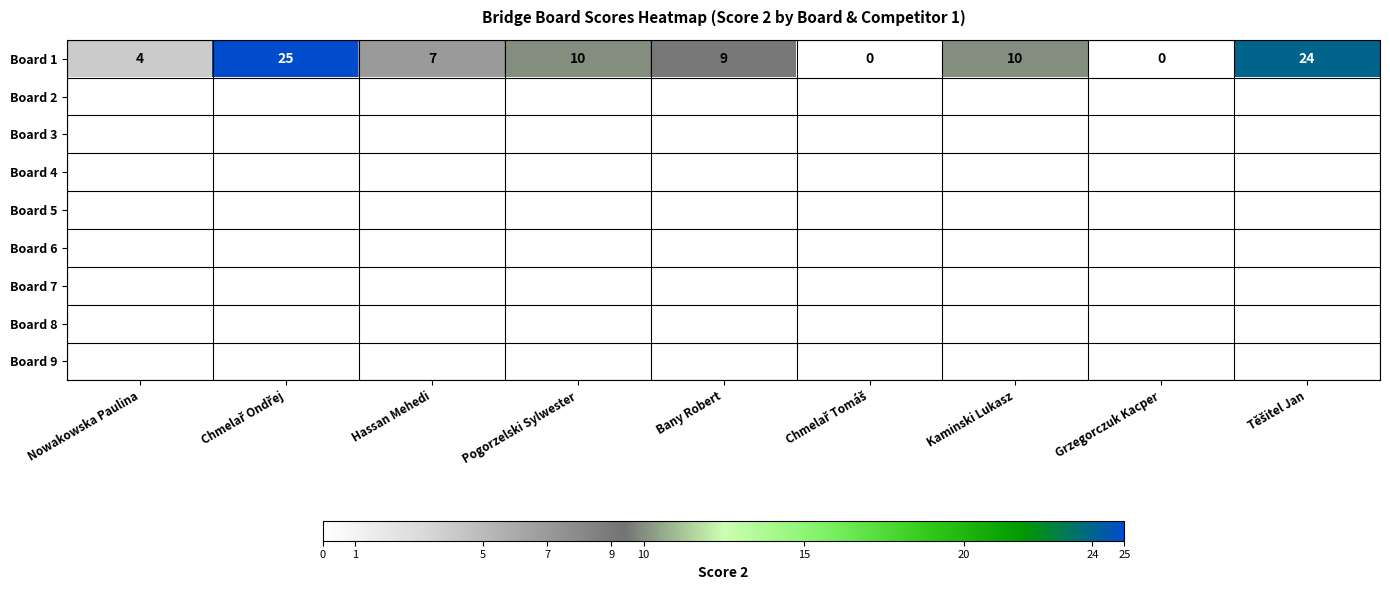

Read the Board 1 value at Nowakowska Paulina.

4